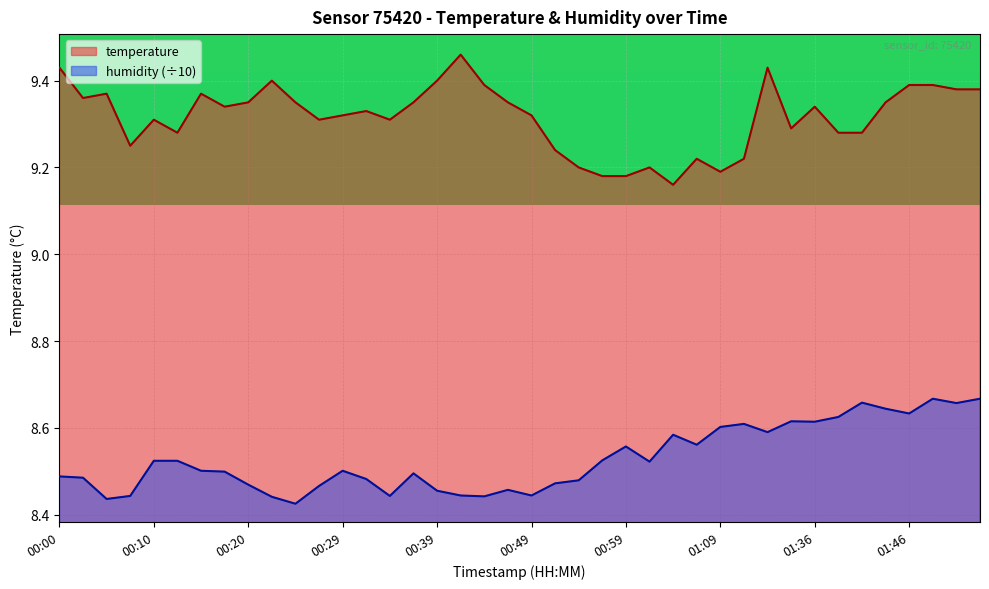

Is the value of humidity at 01:44 greater than the value of temperature at 01:41?

No